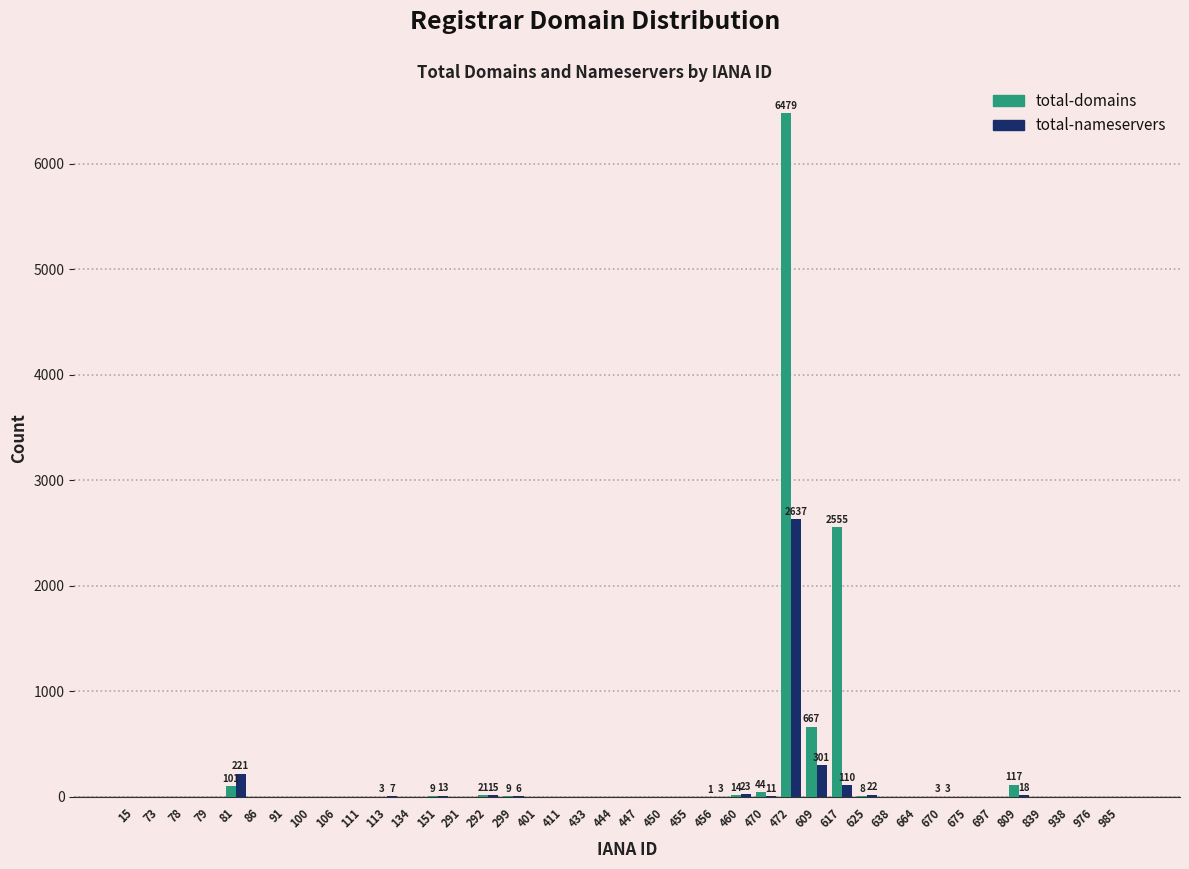

What is the sum of all total-nameservers values?

3390